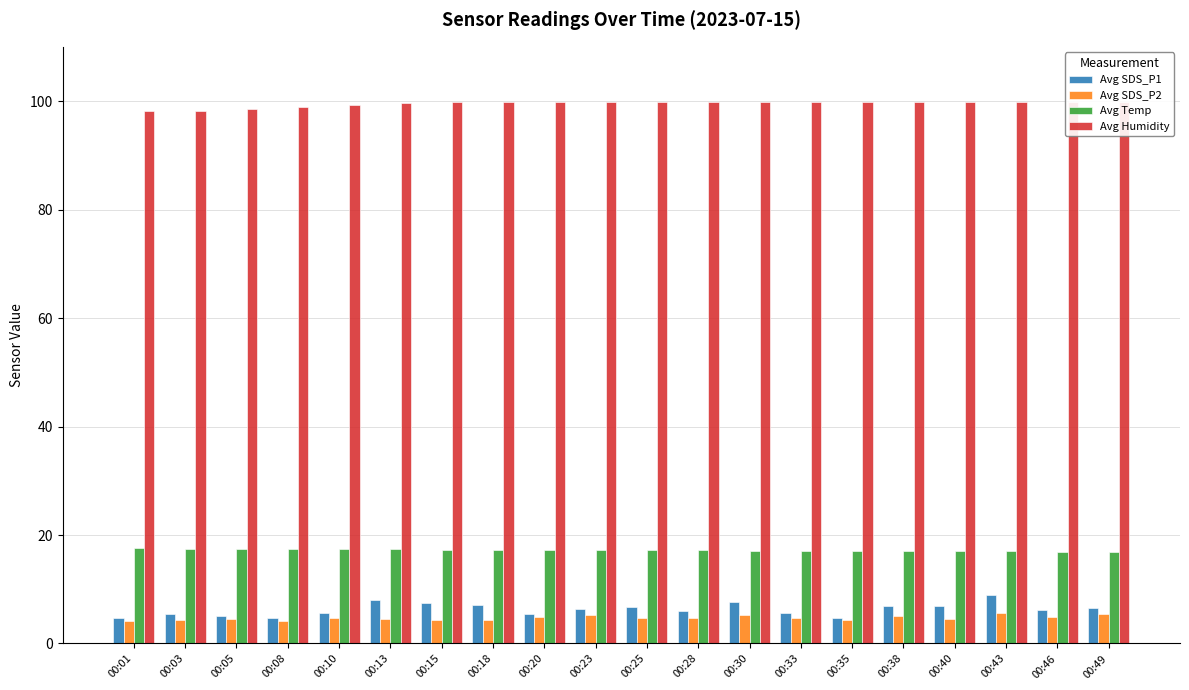

Reading left to right, list all the values displayed in this chart.

Avg SDS_P1: 00:01=4.6	00:03=5.5	00:05=5.1	00:08=4.7	00:10=5.6	00:13=8.0	00:15=7.5	00:18=7.1	00:20=5.5	00:23=6.3	00:25=6.7	00:28=6.0	00:30=7.7	00:33=5.7	00:35=4.7	00:38=6.9	00:40=6.9	00:43=8.9	00:46=6.2	00:49=6.5
Avg SDS_P2: 00:01=4.2	00:03=4.4	00:05=4.6	00:08=4.2	00:10=4.7	00:13=4.5	00:15=4.4	00:18=4.4	00:20=4.9	00:23=5.2	00:25=4.8	00:28=4.7	00:30=5.2	00:33=4.7	00:35=4.3	00:38=5.0	00:40=4.5	00:43=5.6	00:46=4.8	00:49=5.4
Avg Temp: 00:01=17.6	00:03=17.5	00:05=17.5	00:08=17.4	00:10=17.4	00:13=17.4	00:15=17.3	00:18=17.3	00:20=17.3	00:23=17.3	00:25=17.2	00:28=17.2	00:30=17.1	00:33=17.1	00:35=17.1	00:38=17.1	00:40=17.0	00:43=17.0	00:46=16.9	00:49=16.9
Avg Humidity: 00:01=98.1	00:03=98.2	00:05=98.6	00:08=98.9	00:10=99.3	00:13=99.7	00:15=99.9	00:18=99.9	00:20=99.9	00:23=99.9	00:25=99.9	00:28=99.9	00:30=99.9	00:33=99.9	00:35=99.9	00:38=99.9	00:40=99.9	00:43=99.9	00:46=99.9	00:49=99.9